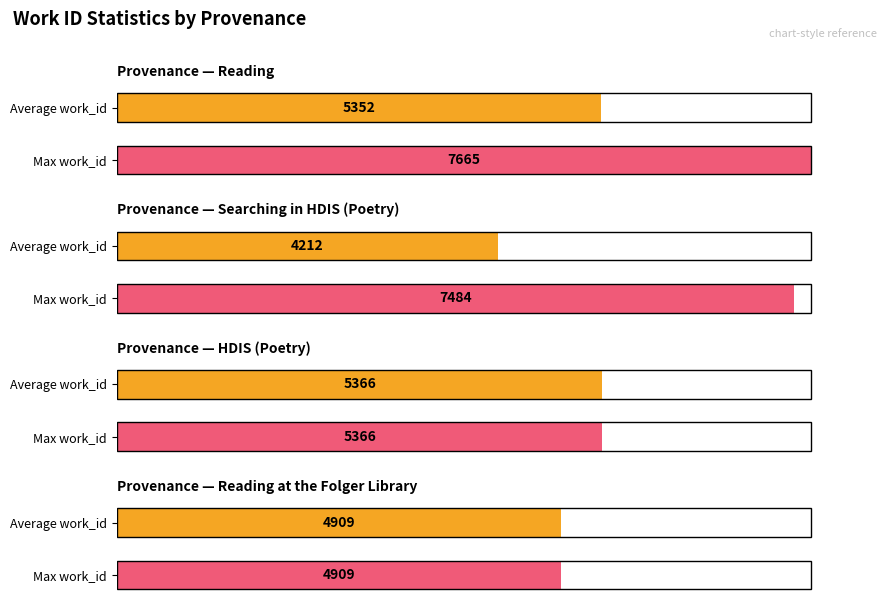

Between HDIS (Poetry) and Reading, which is larger?

Reading